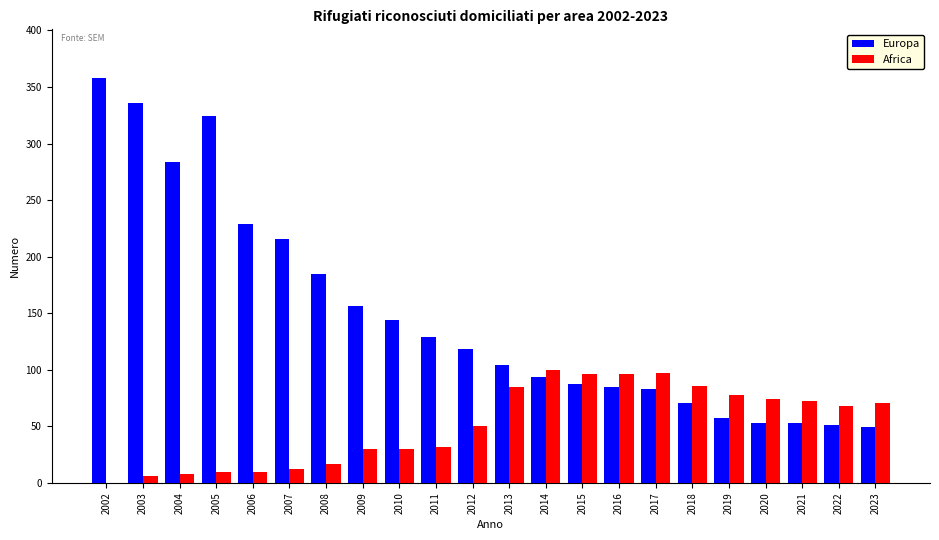

Is it true that Europa equals 156 at 2009?

True